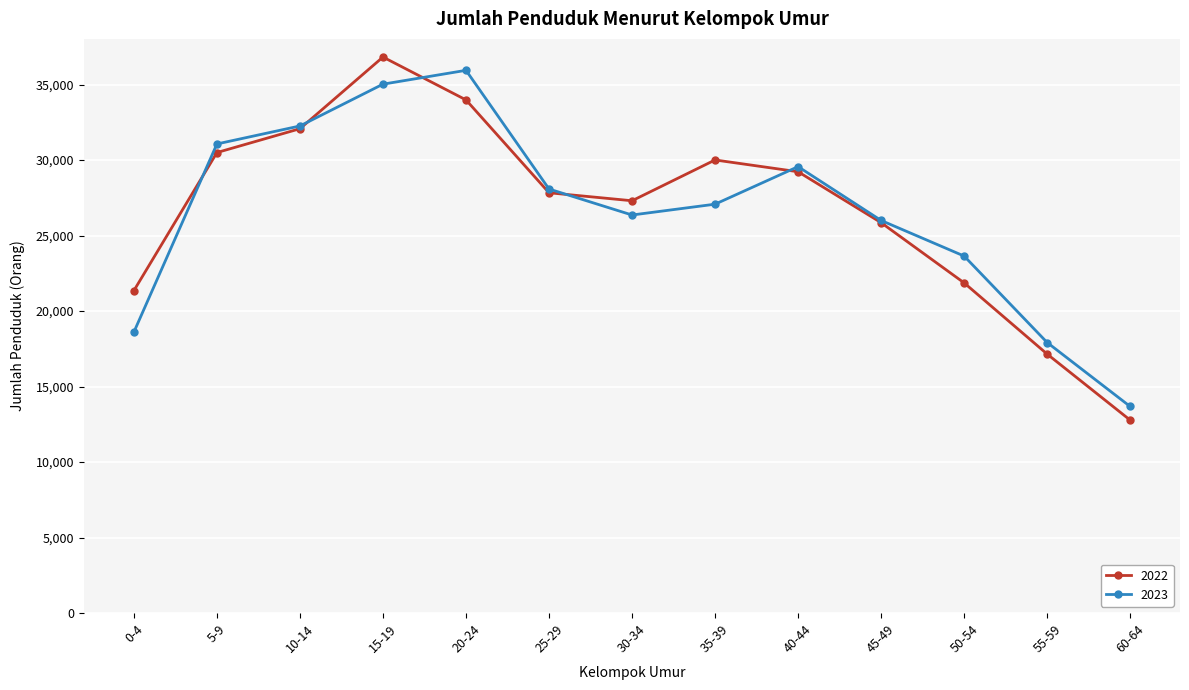

At 40-44, list the series in order from largest to smallest.

2023, 2022